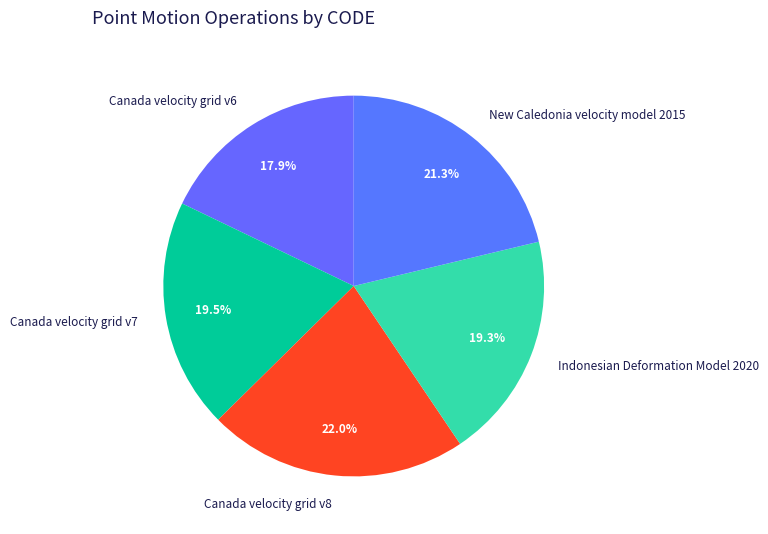

To the nearest percent, what percentage of the pie is Canada velocity grid v8?

22%